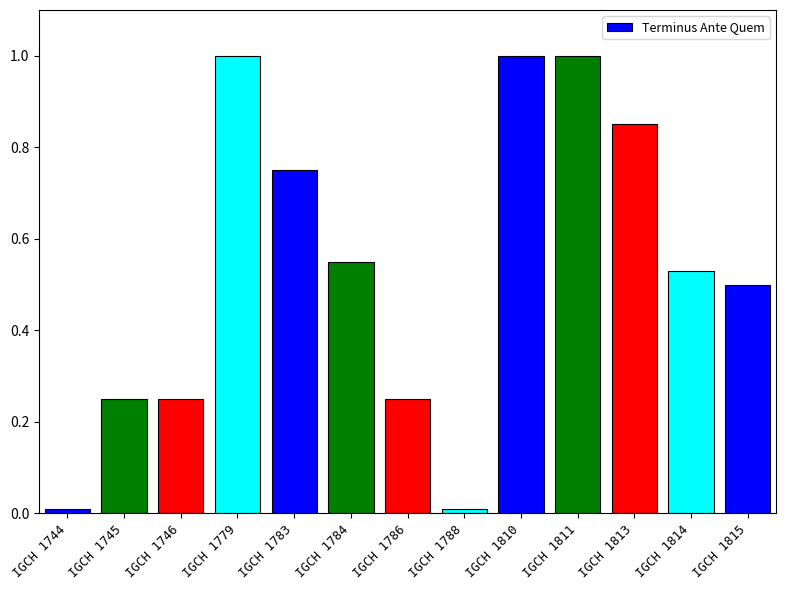

What is the value of the 9th bar from the left?

1.0